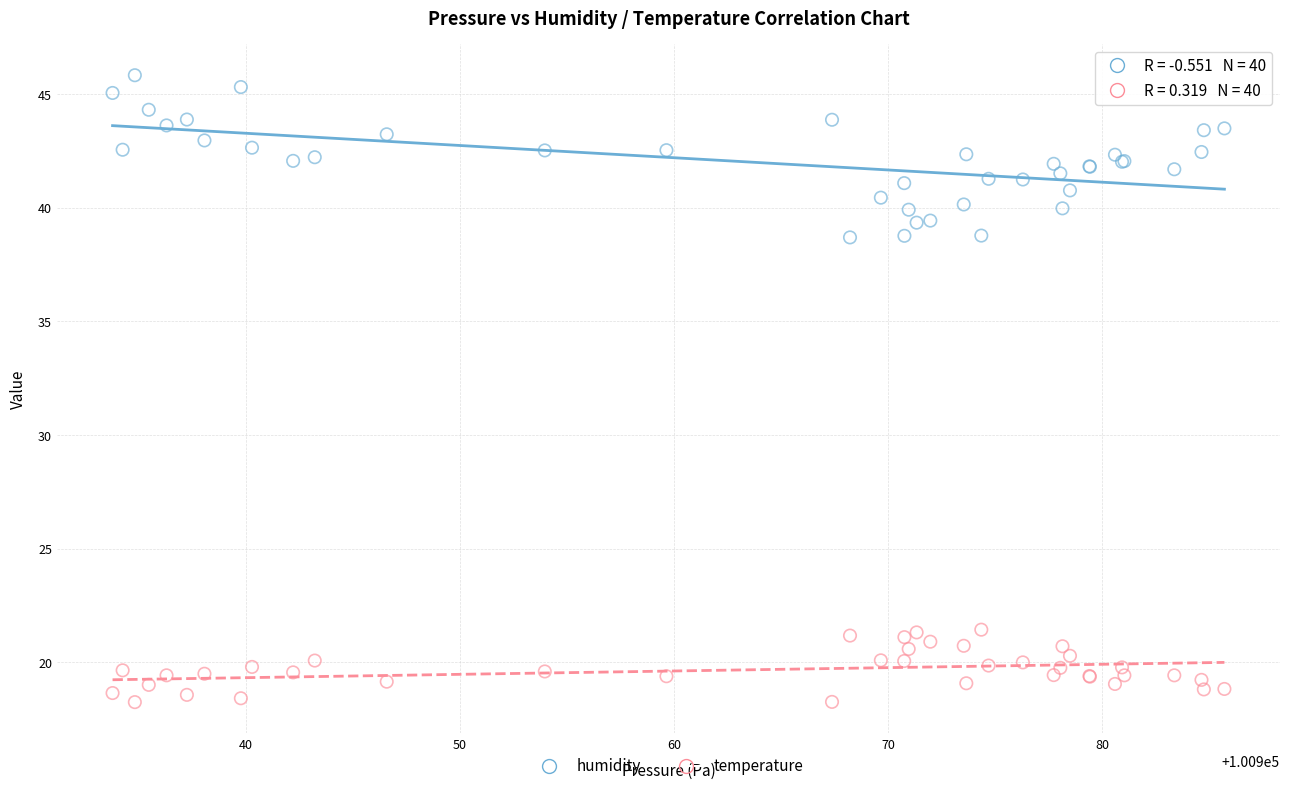

Which series reaches the maximum Y coordinate?

humidity